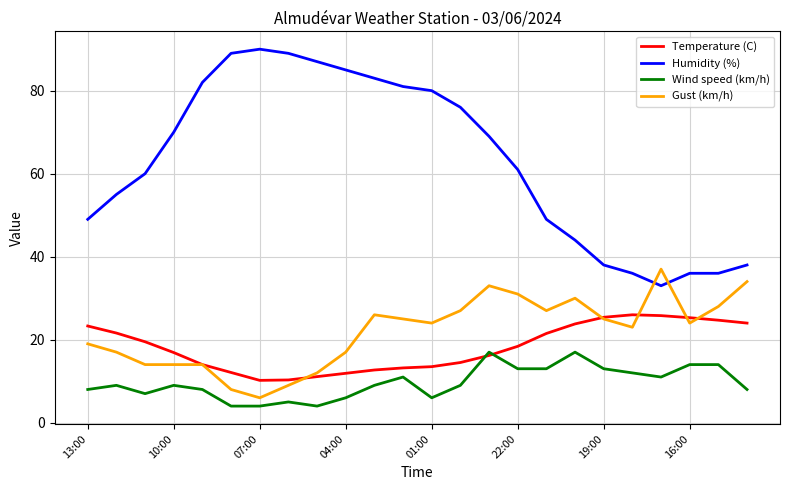

Which series has the largest total across all categories?

Humidity (%)